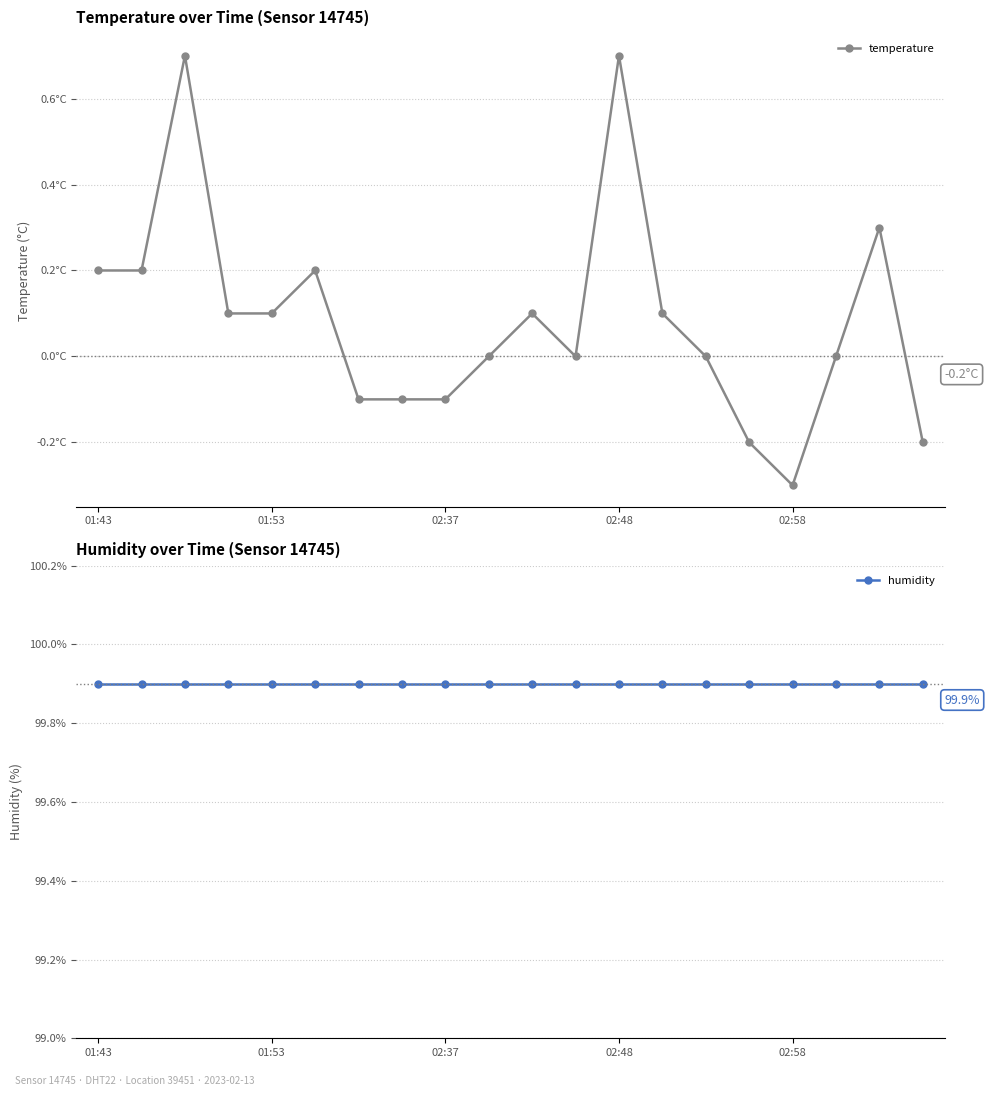

Between 6 and 7, which is larger?

6